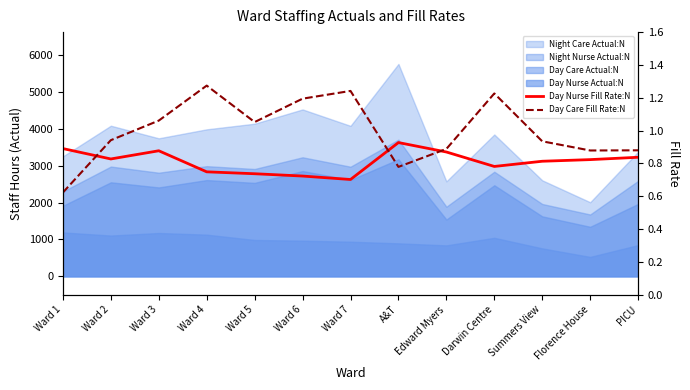

What is the difference between the second highest and minimum values in the Day Nurse Fill Rate:N series?

0.2